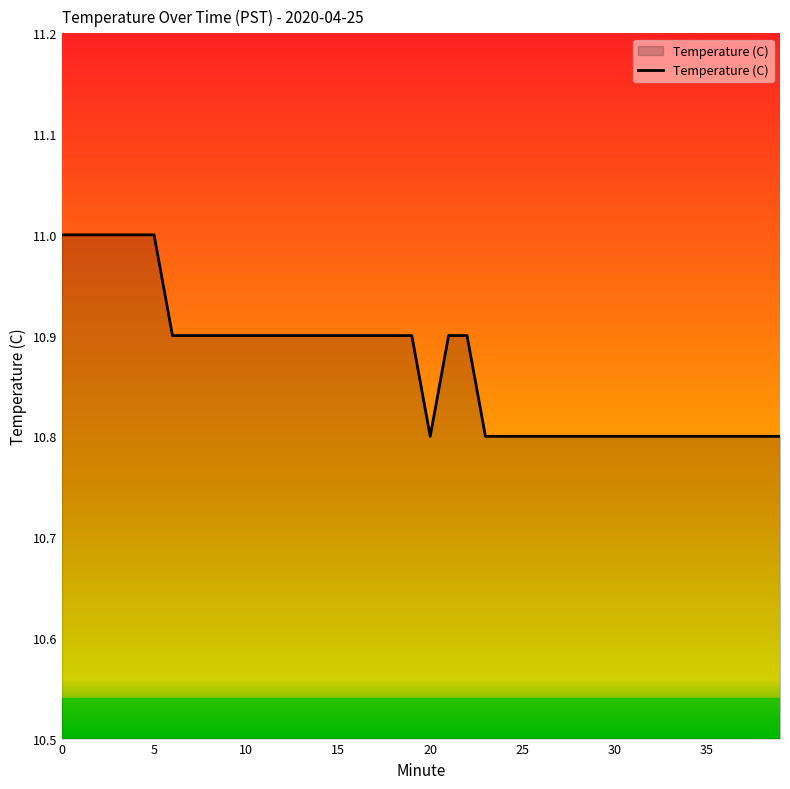

What is the greatest value displayed?

11.0